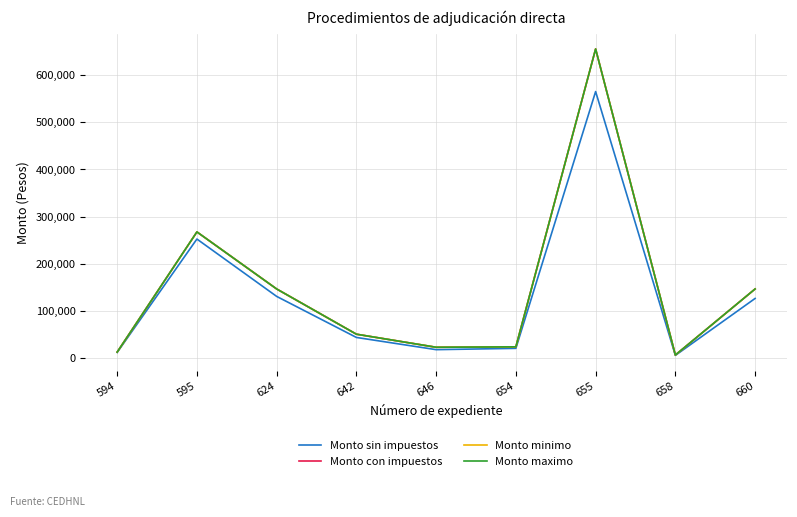

Reading left to right, extract all data points from this chart.

Monto sin impuestos: 594=11321.0	595=252222.0	624=130360.0	642=43150.0	646=17200.0	654=20000.0	655=565590.0	658=5044.2	660=126000.0
Monto con impuestos: 594=12000.0	595=267354.8	624=146160.0	642=50054.0	646=22272.0	654=23200.0	655=656084.4	658=5851.3	660=146160.0
Monto minimo: 594=12000.0	595=267354.8	624=146160.0	642=50054.0	646=22272.0	654=23200.0	655=656084.4	658=5851.3	660=146160.0
Monto maximo: 594=12000.0	595=267354.8	624=146160.0	642=50054.0	646=22272.0	654=23200.0	655=656084.4	658=5851.3	660=146160.0